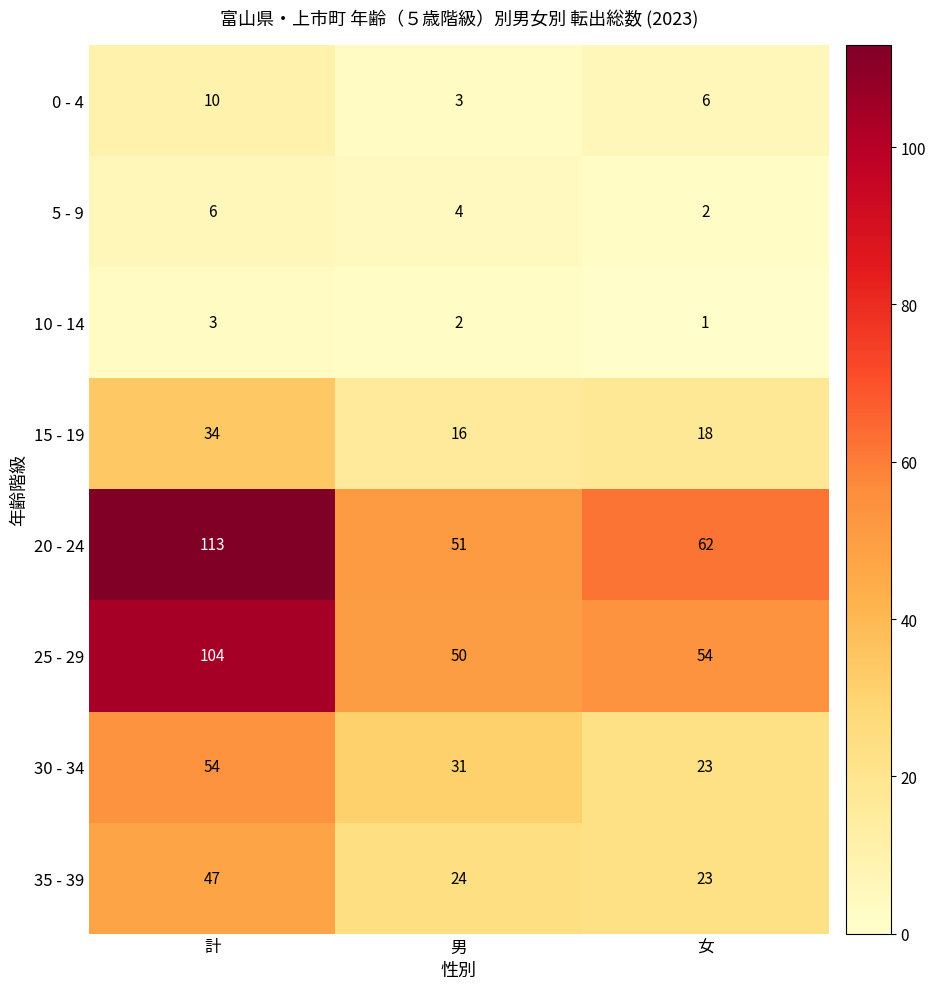

Reading left to right, list all the values displayed in this chart.

0 - 4: 計=10	男=3	女=6
5 - 9: 計=6	男=4	女=2
10 - 14: 計=3	男=2	女=1
15 - 19: 計=34	男=16	女=18
20 - 24: 計=113	男=51	女=62
25 - 29: 計=104	男=50	女=54
30 - 34: 計=54	男=31	女=23
35 - 39: 計=47	男=24	女=23